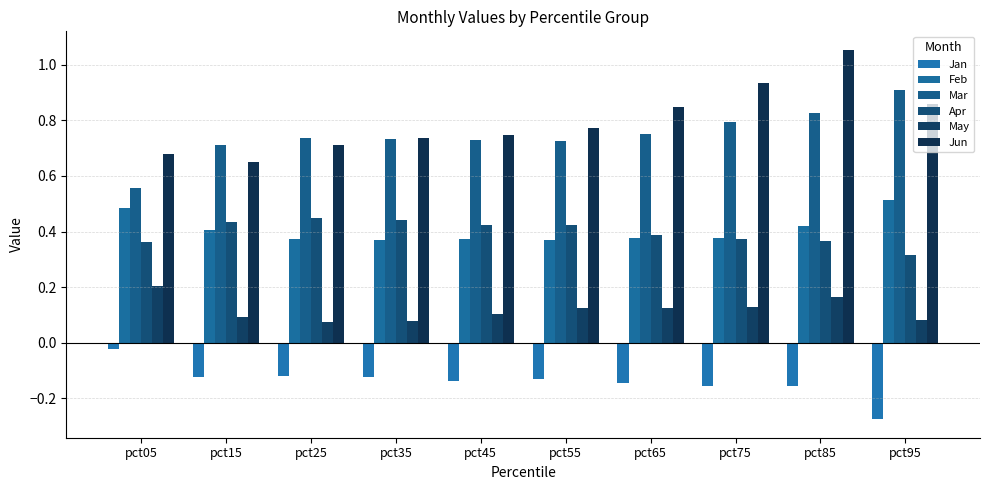

What is the spread (max minus min) of values at pct85?

1.2